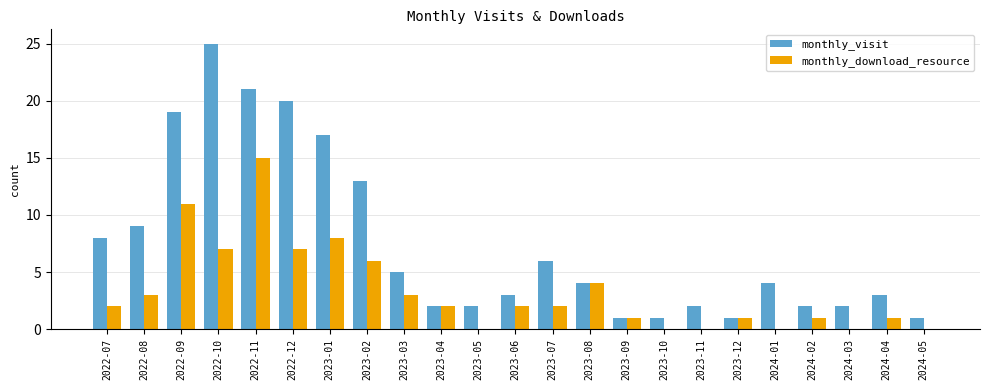

The monthly_download_resource series shows 2 at 2023-01. True or false?

False